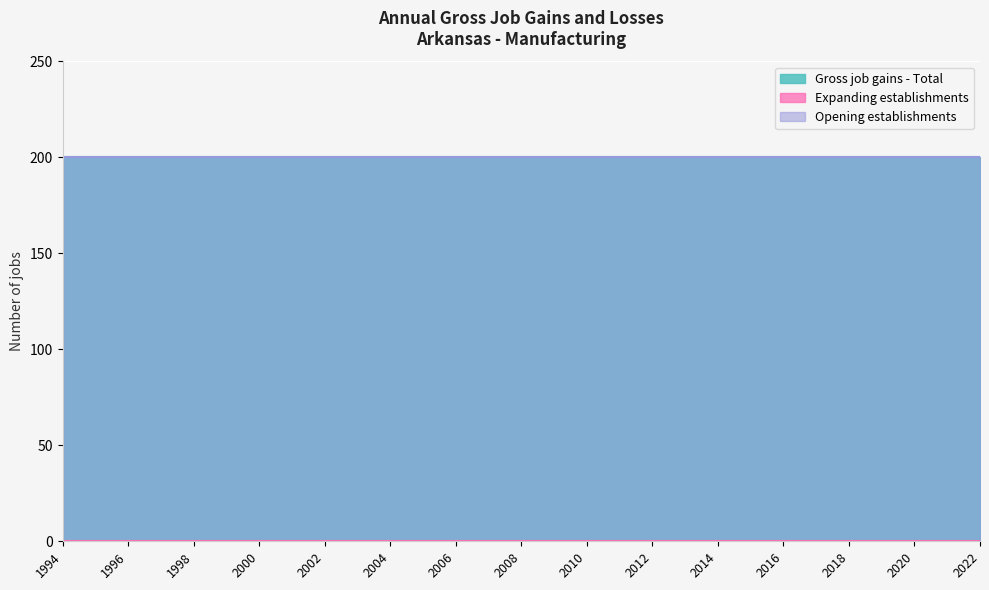

What is the total value across all series at 2011?

400